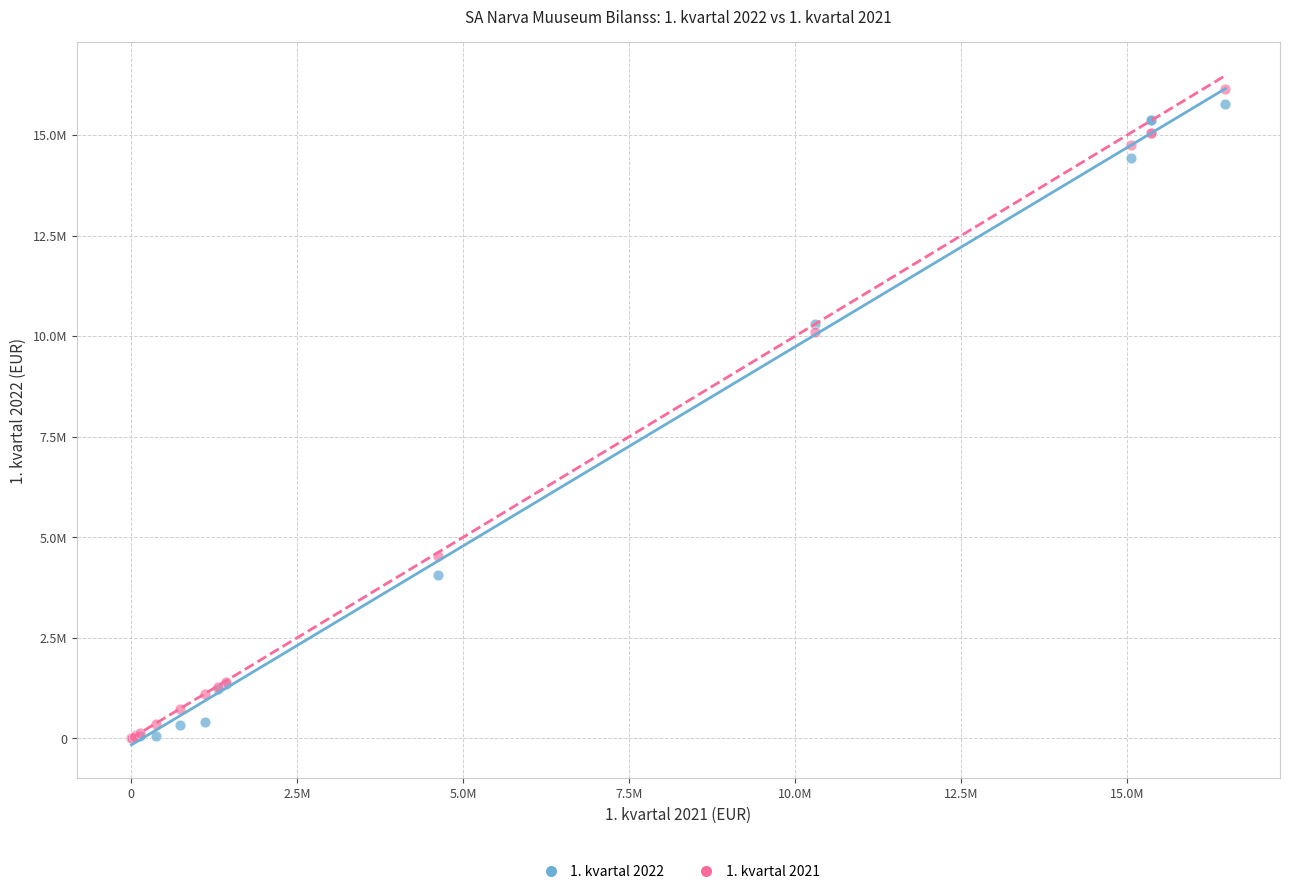

What are all the series names shown in the legend?

1. kvartal 2022, 1. kvartal 2021